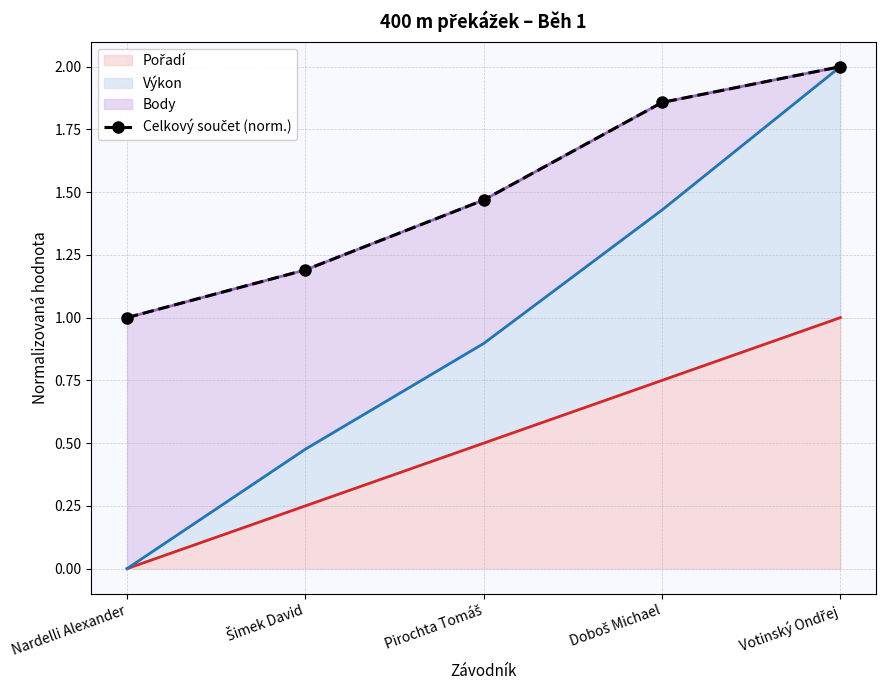

At which category does the chart reach its peak across all series?

Votinský Ondřej